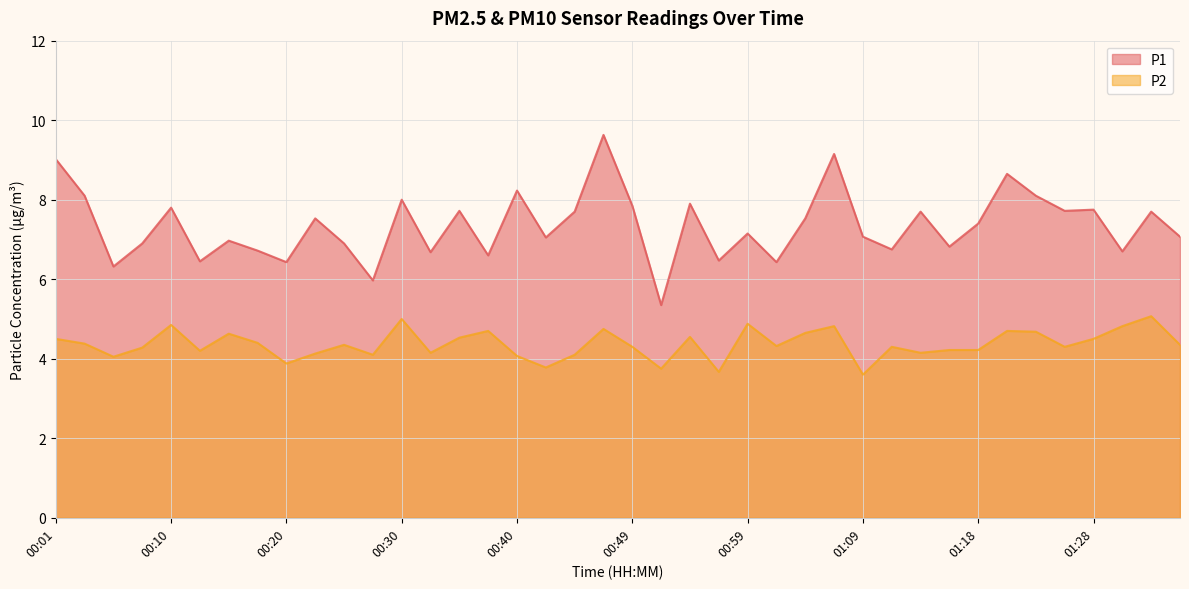

What is the highest value of the P2 series?

5.1